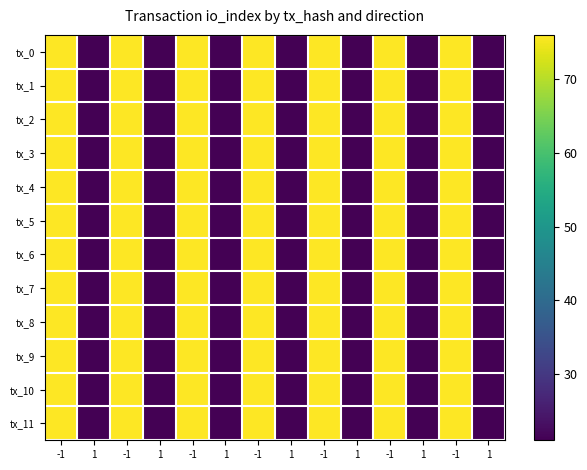

Which has a higher value, 1 or 1?

1